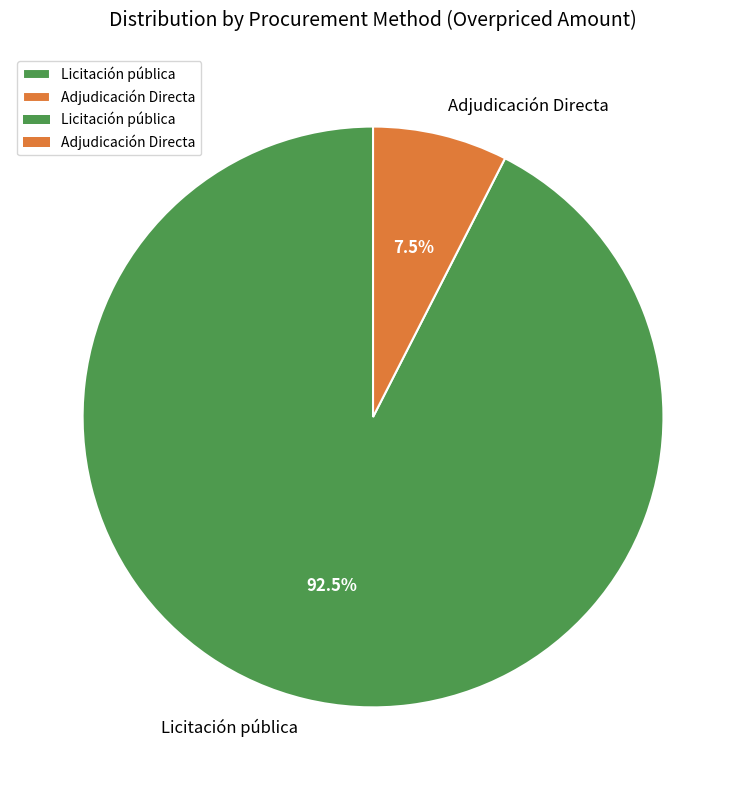

Which category has the biggest portion of the pie?

Licitación pública